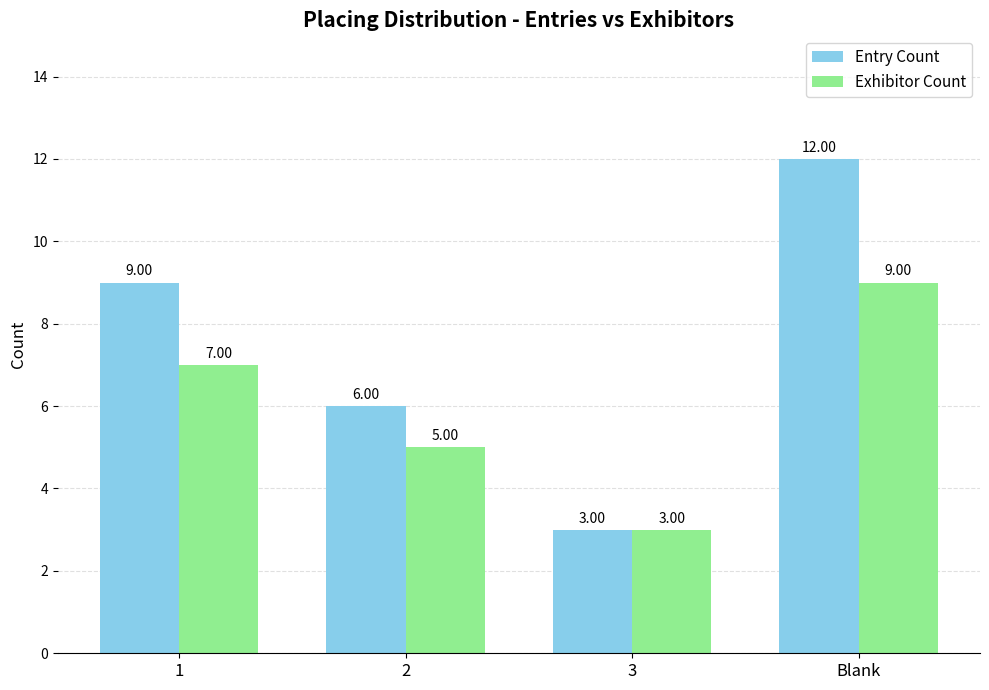

Is it true that Entry Count equals 16 at Blank?

False